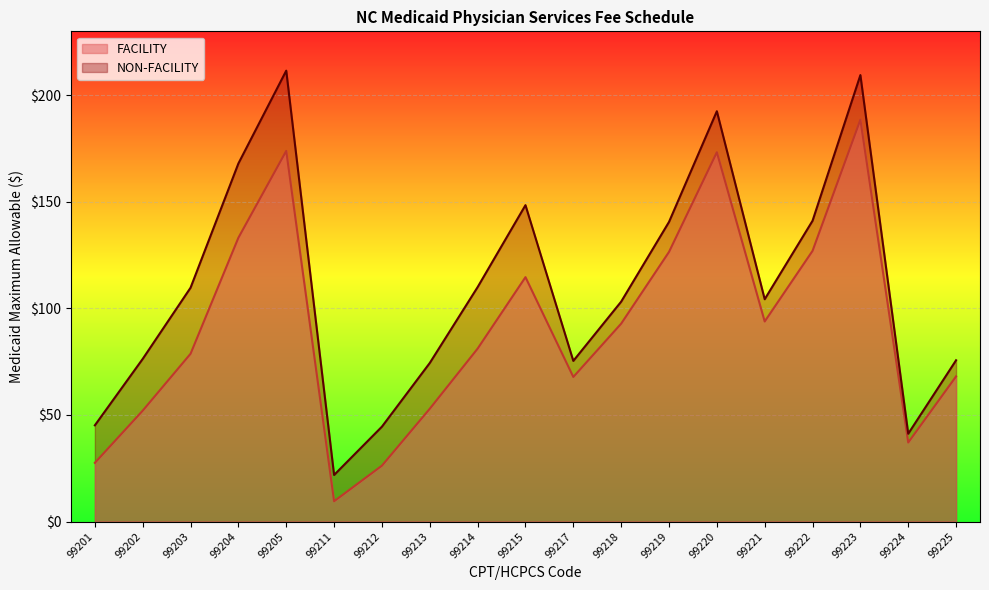

What is the spread (max minus min) of values at 99224?

4.1